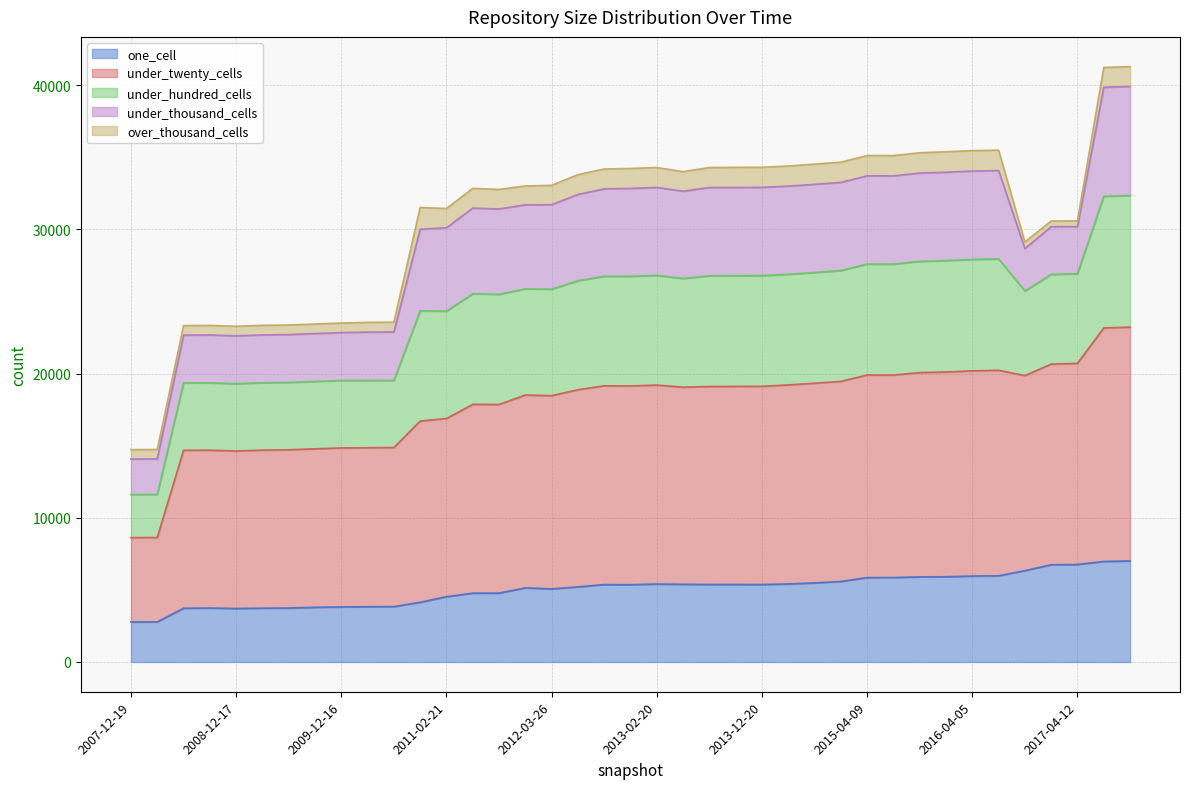

At which category does the chart reach its minimum across all series?

2007-12-19